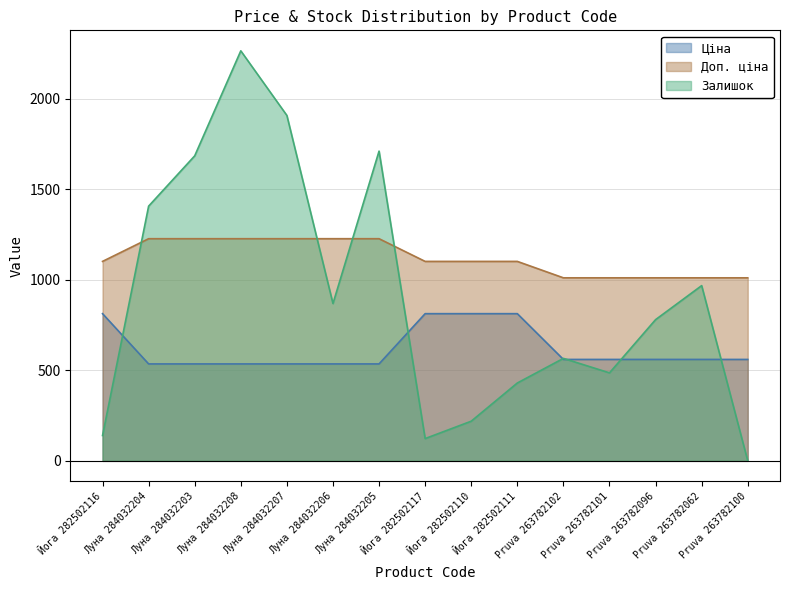

Between Луна 284032208 and Луна 284032205, which series saw the biggest shift?

Залишок